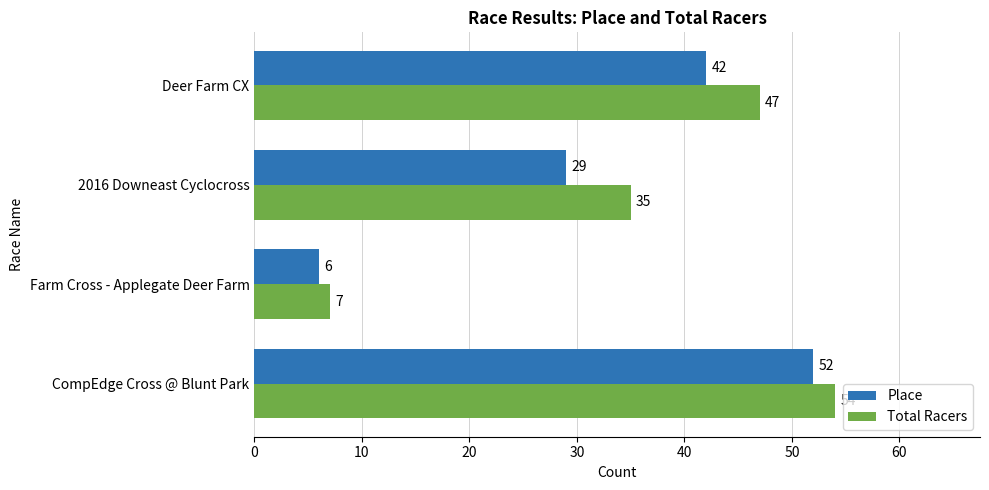

What is the total value across all series at Farm Cross - Applegate Deer Farm?

13